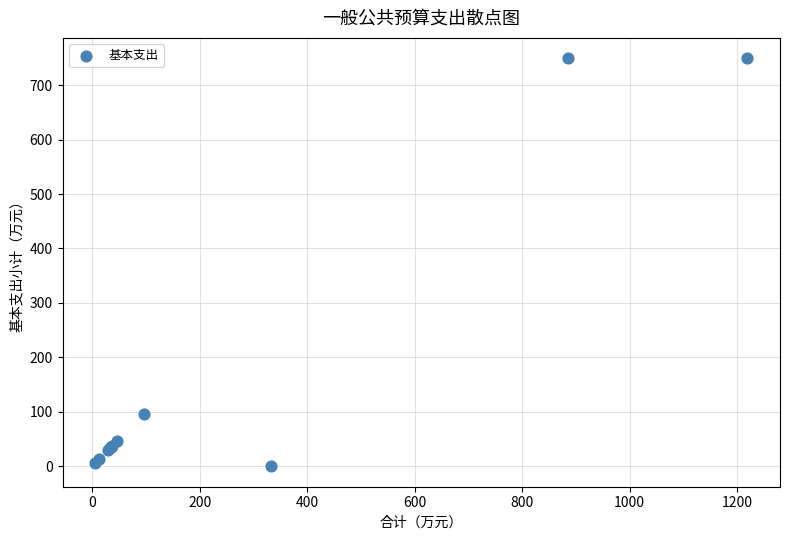

What Y value in the scatter plot is closest to 374?

96.4